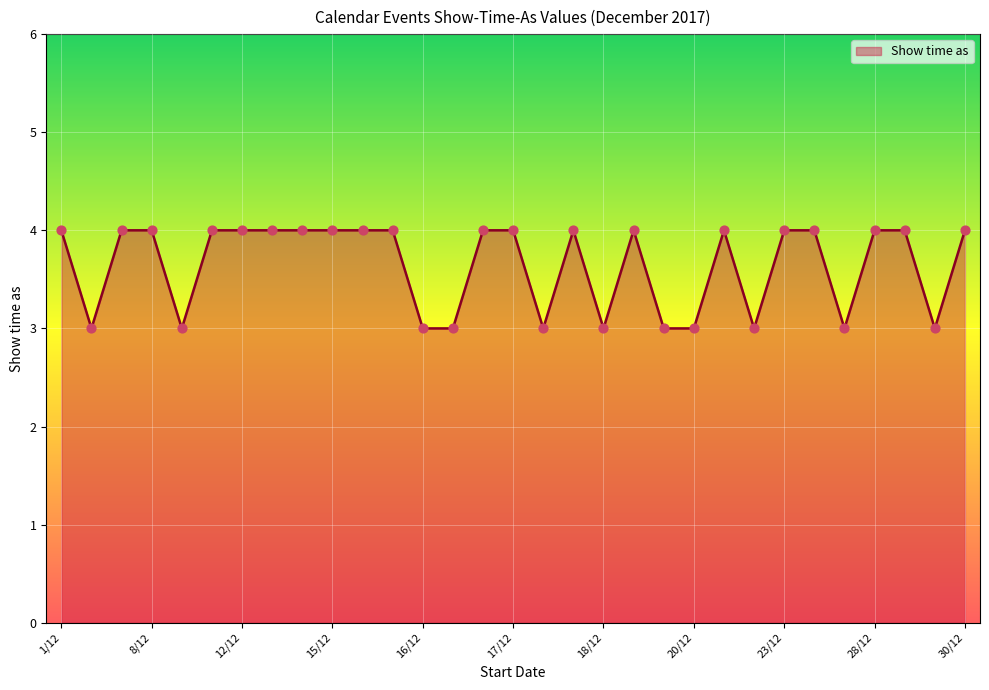

What is the greatest value displayed?

4